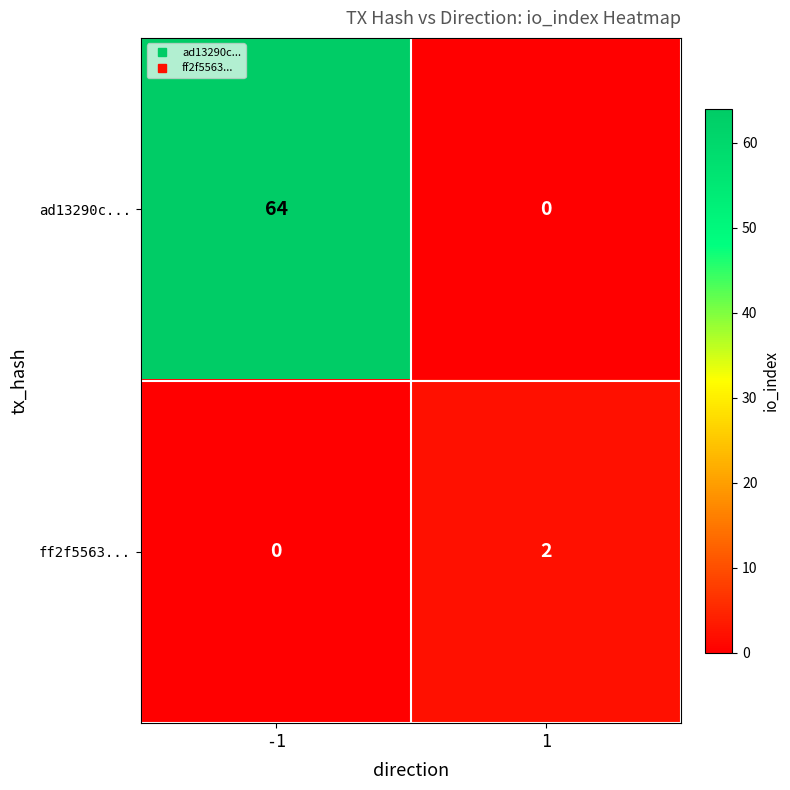

What is the sum of all ad13290c... values?

64